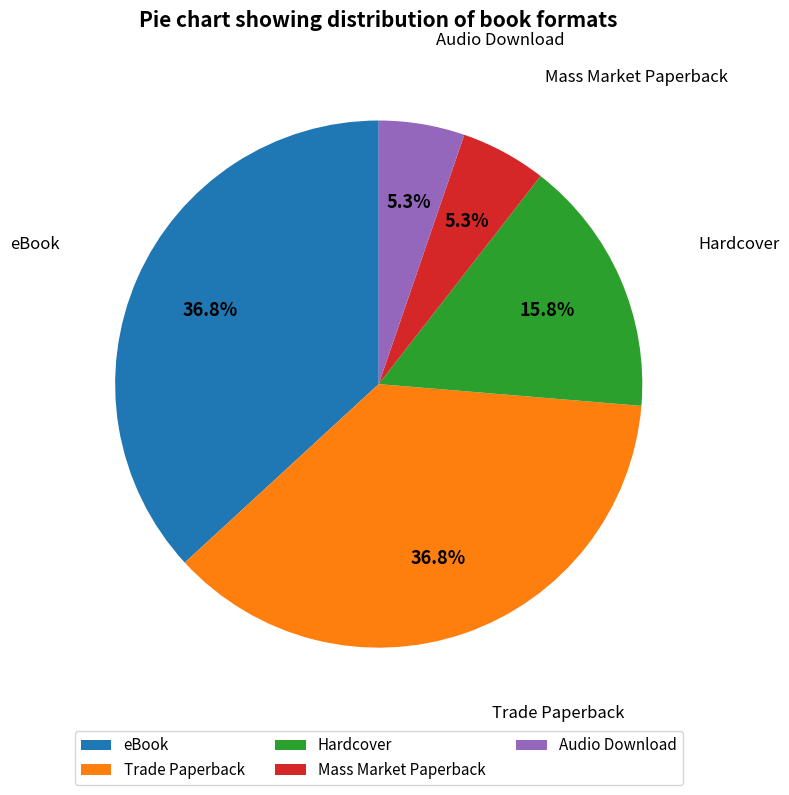

Is Trade Paperback the majority of the pie?

No